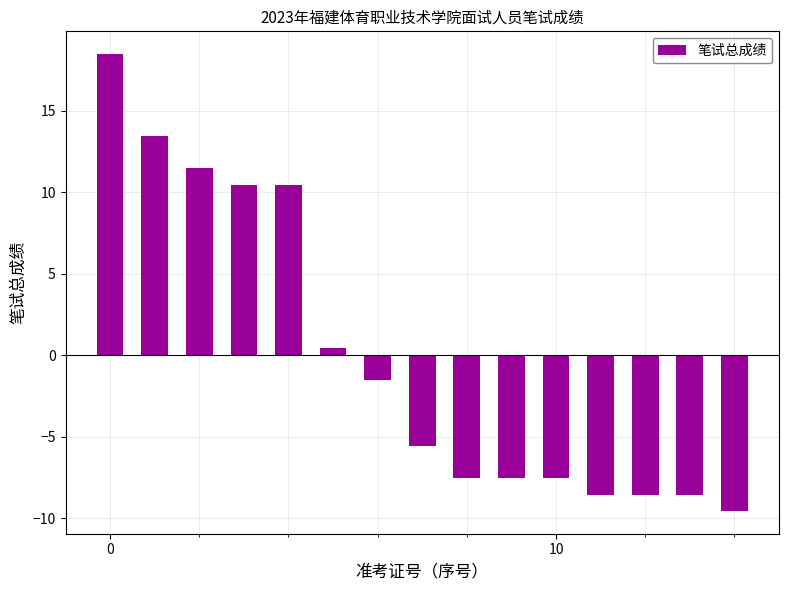

Reading right to left, what are all the values shown in this chart?

-9.5	-8.5	-8.5	-8.5	-7.5	-7.5	-7.5	-5.5	-1.5	0.5	10.5	10.5	11.5	13.5	18.5